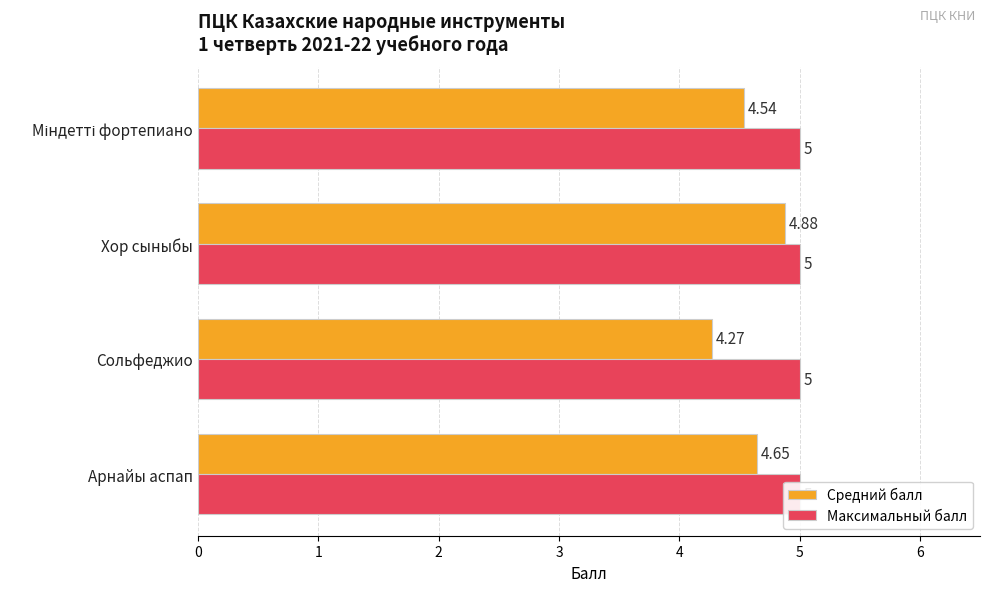

Which series has the widest spread of values?

Средний балл